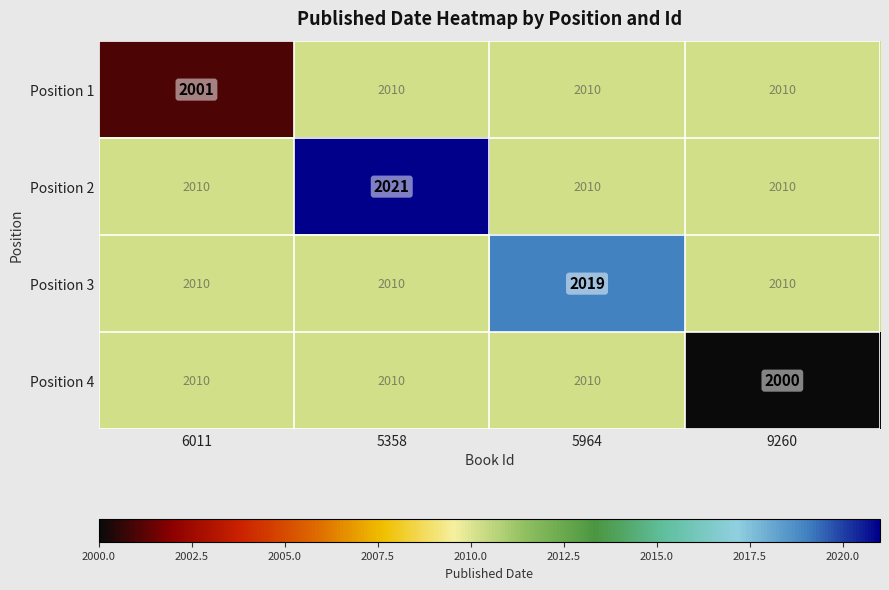

What is the sum of all Position 1 values?

8031